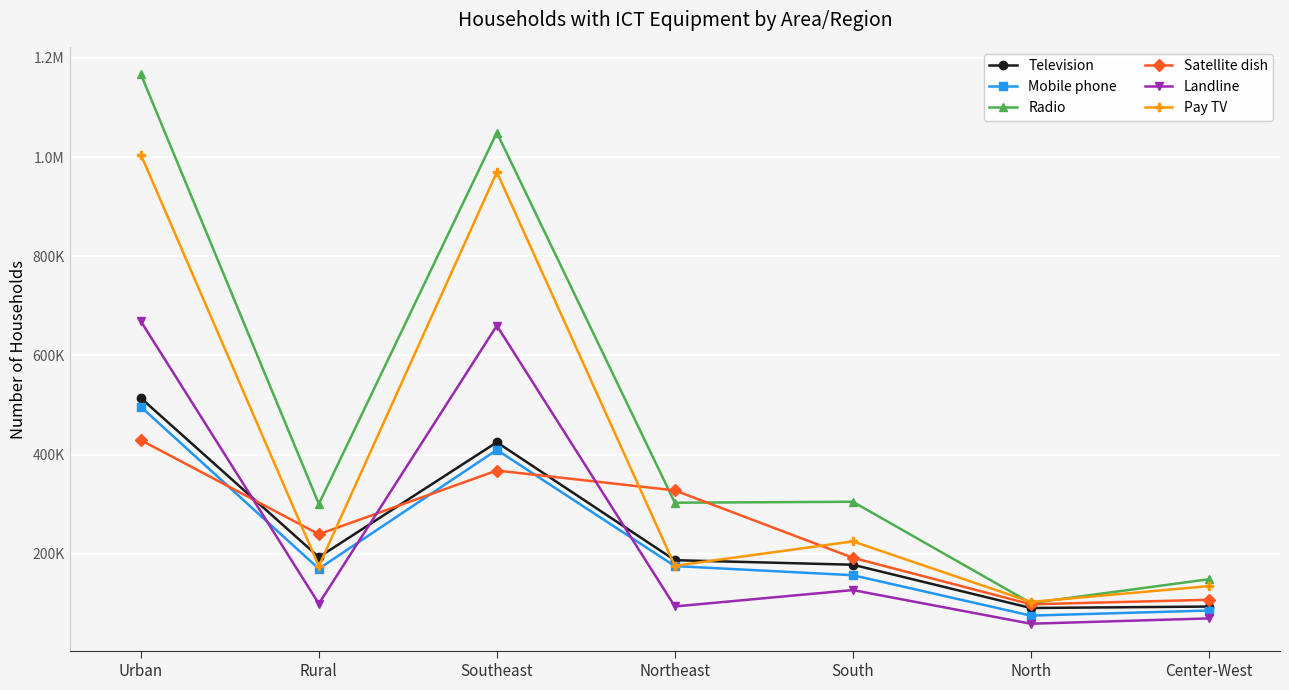

Does the chart have visible grid lines?

Yes